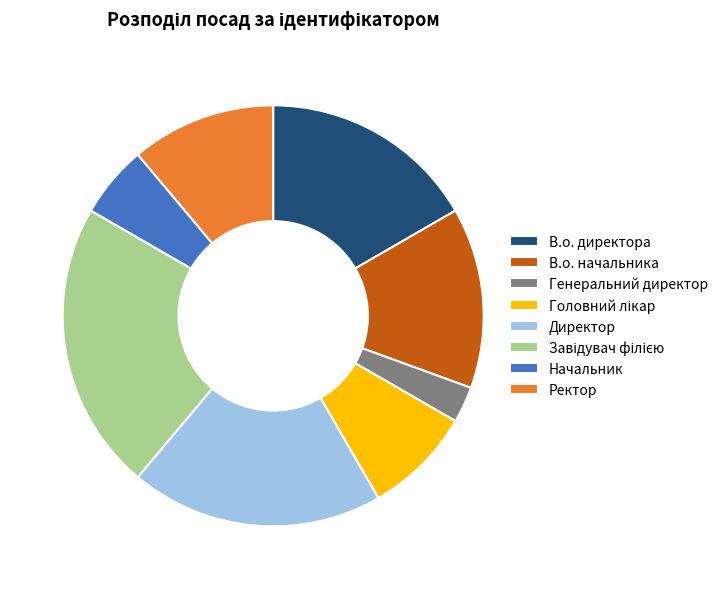

What is the ratio of the value at Начальник to the value at Ректор?

0.5